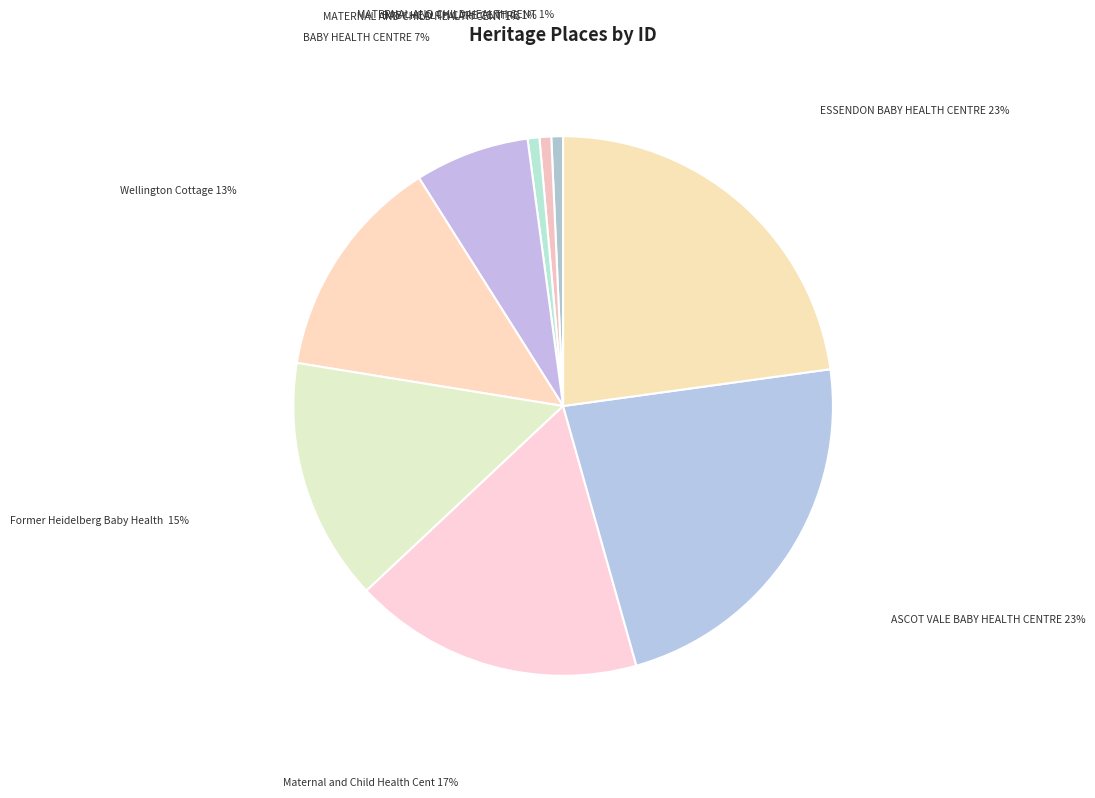

Count the number of slices in the pie.

9